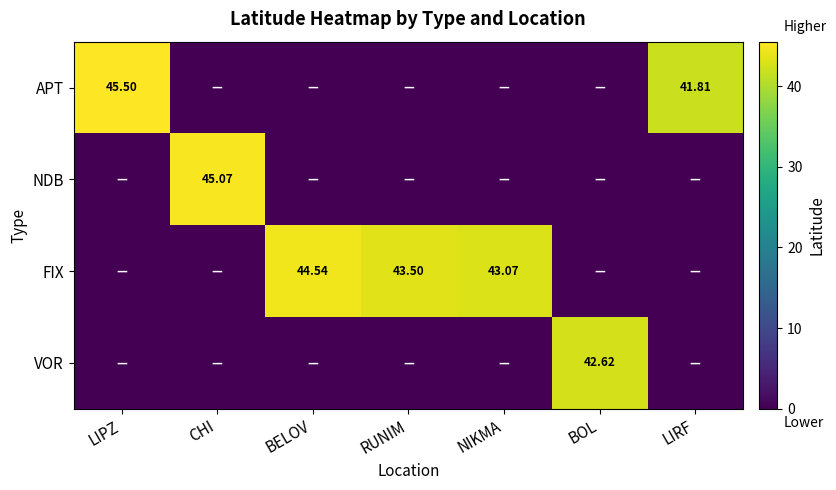

What is the average value of the APT series?

12.5